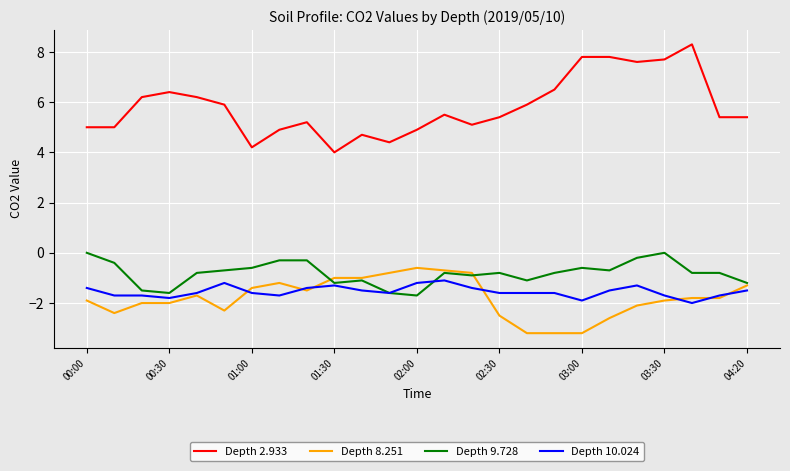

Which series has the largest range (max minus min)?

Depth 2.933